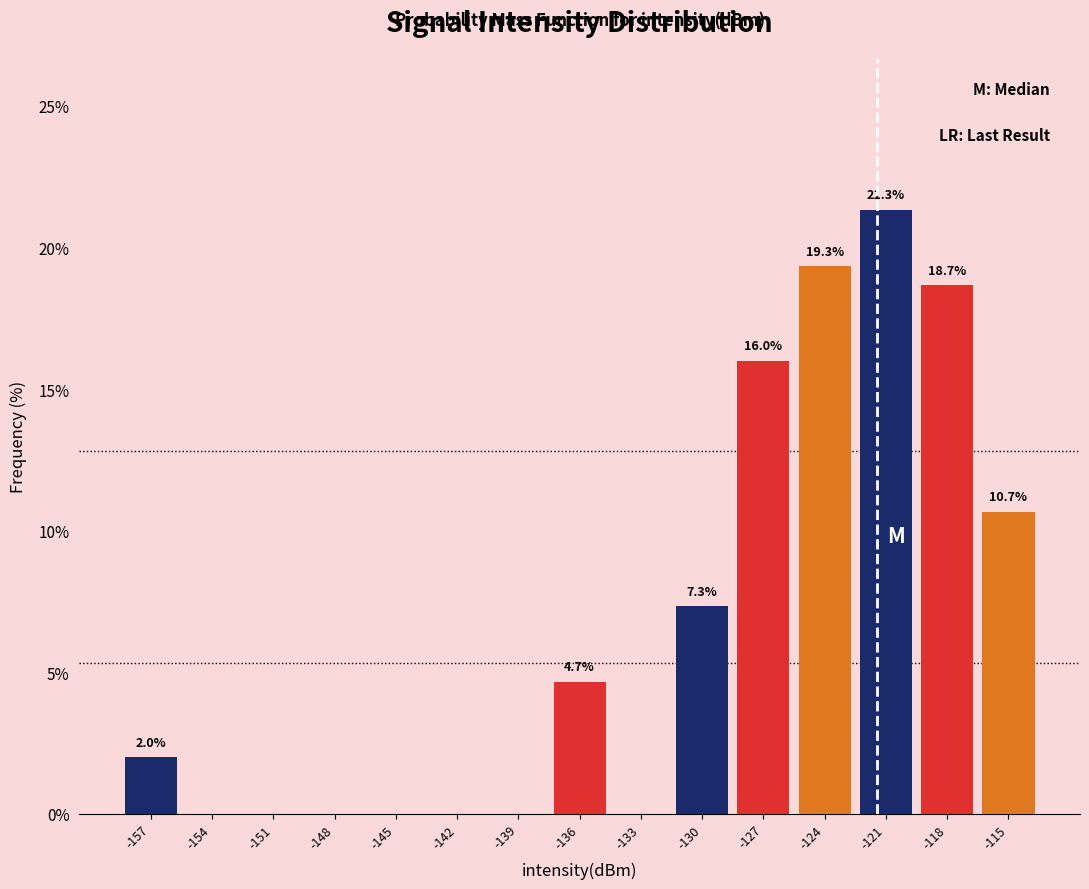

Over which range of the x-axis is the bar tallest?

-122.5 to -119.5